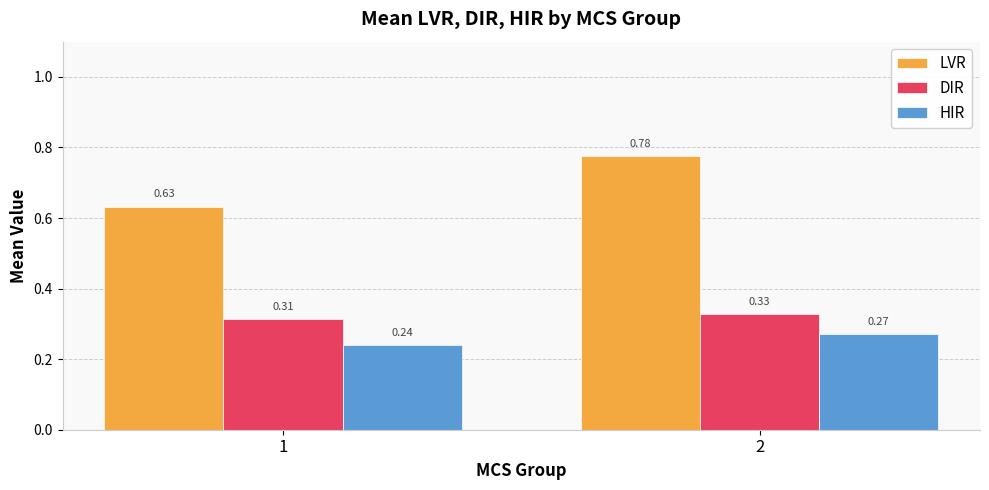

Which series has the largest total across all categories?

LVR